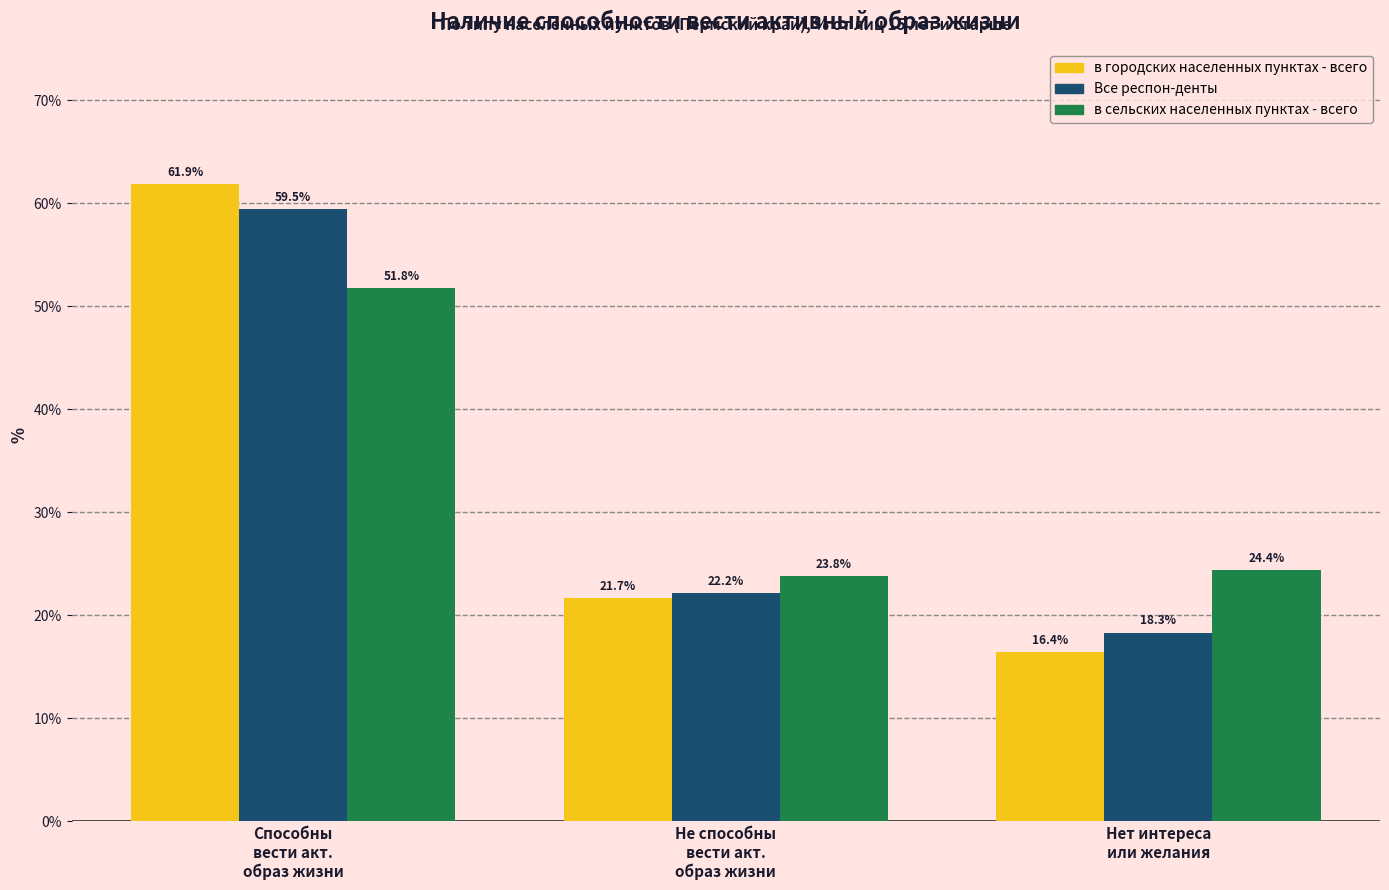

At which label is в городских населенных пунктах - всего closest to 39?

Не способны
вести акт.
образ жизни